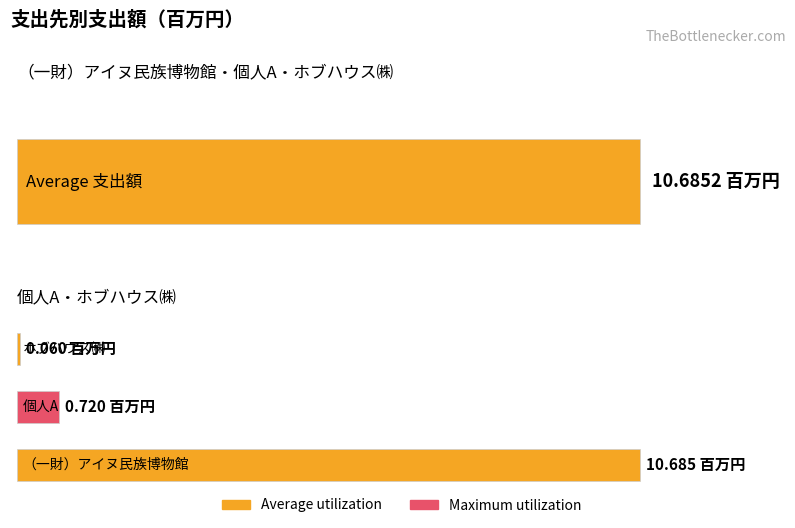

What is the difference between the maximum and minimum values?

10.6